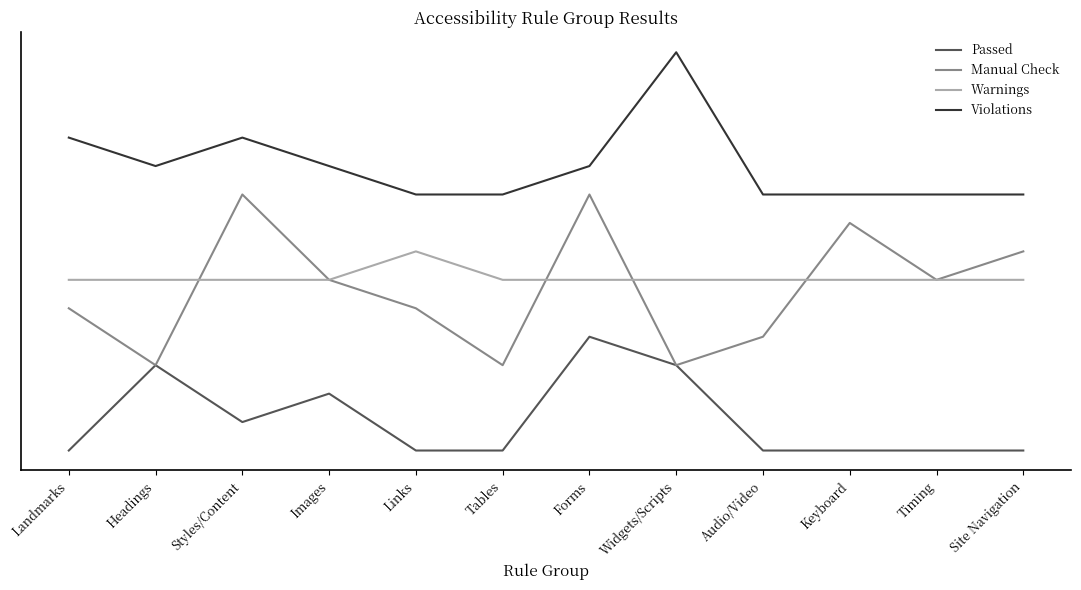

How many values in the Passed series exceed 0?

5